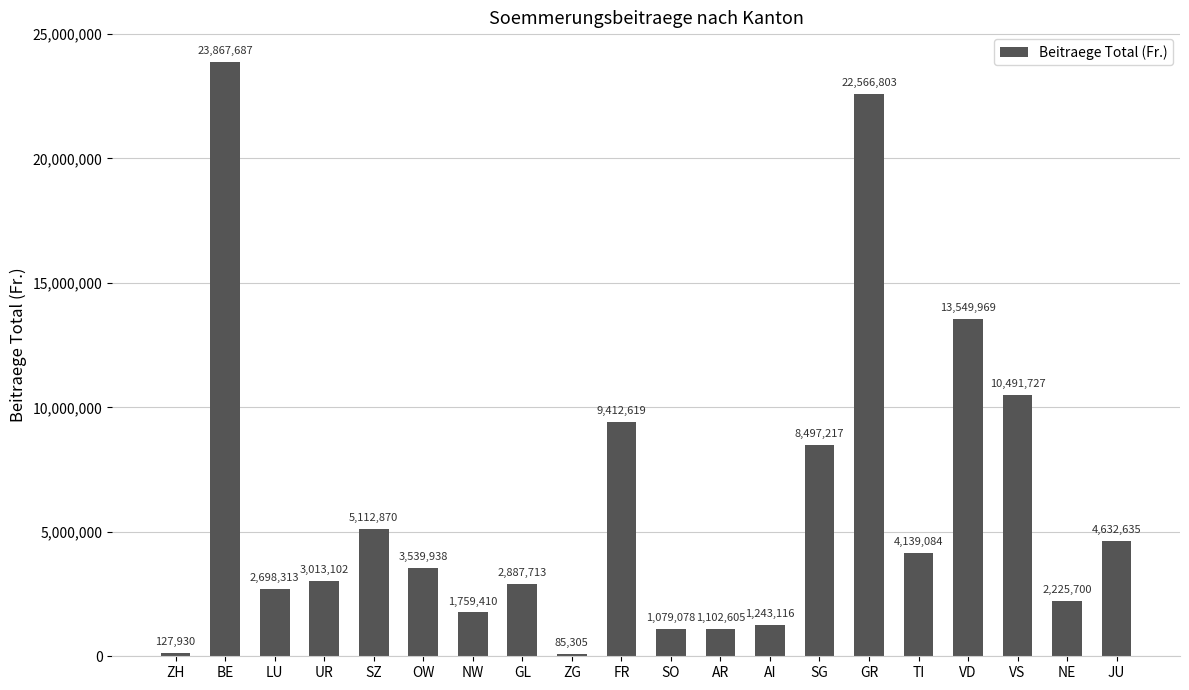

What is the change in value from AR to JU?

+3530030